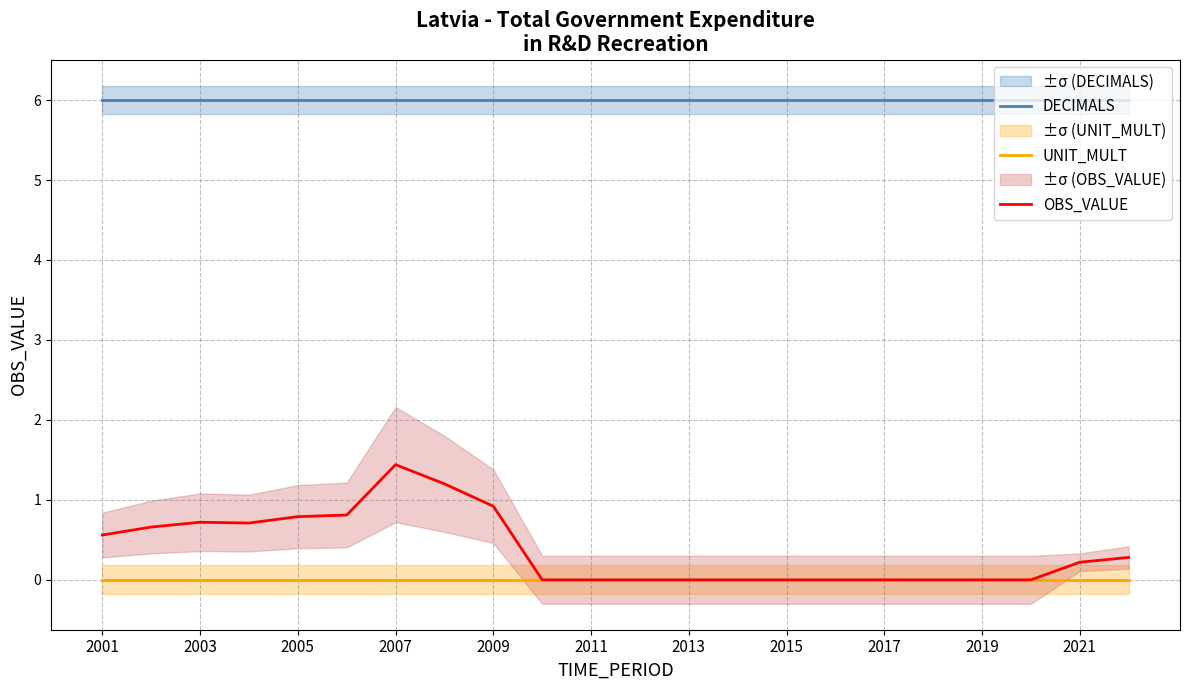

Is it true that DECIMALS equals 6.0 at 17?

True